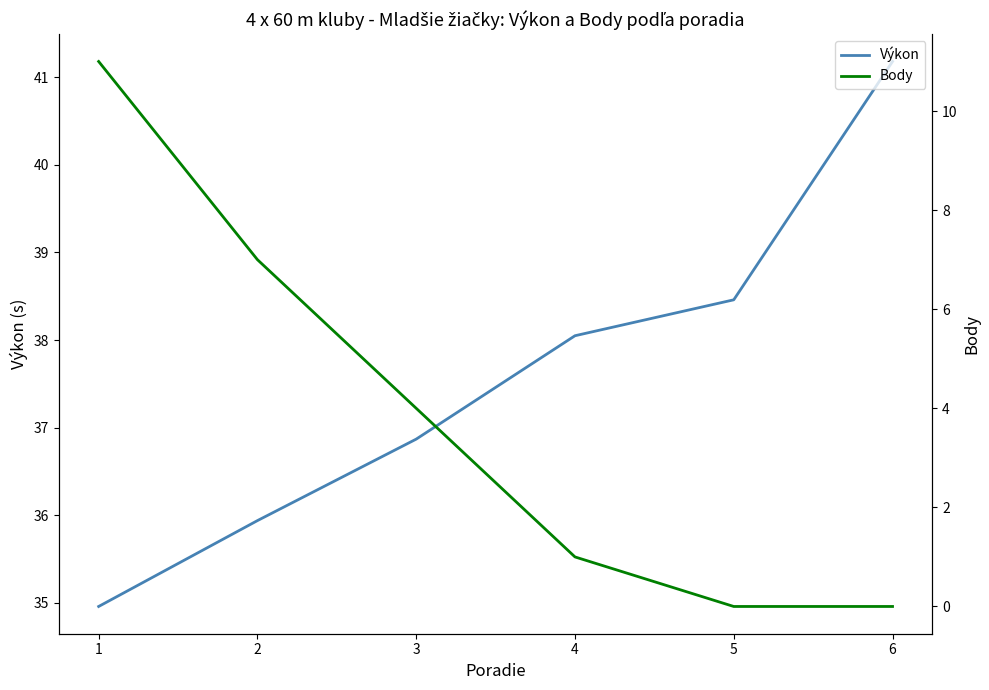

True or false: Výkon and Body intersect in this chart.

False